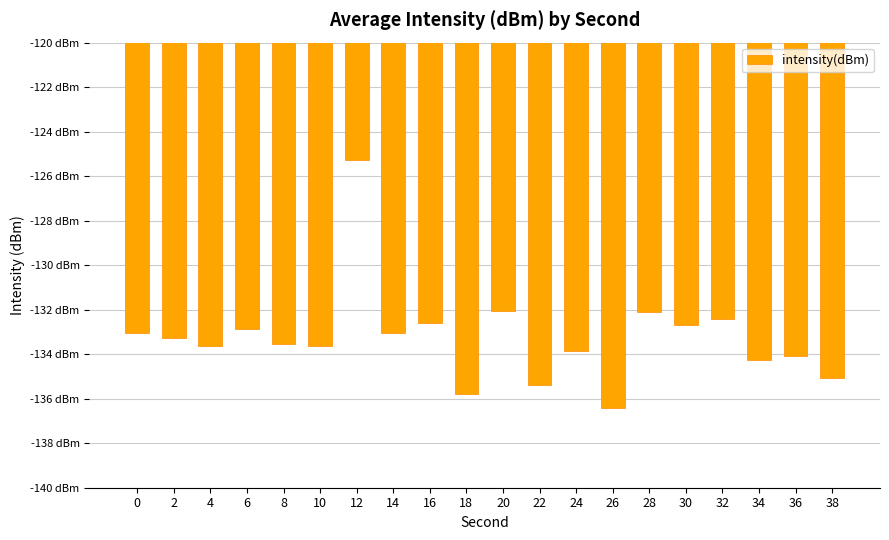

Rank the categories by value from lowest to highest.

26, 18, 22, 38, 34, 36, 24, 10, 4, 8, 2, 14, 0, 6, 30, 16, 32, 28, 20, 12